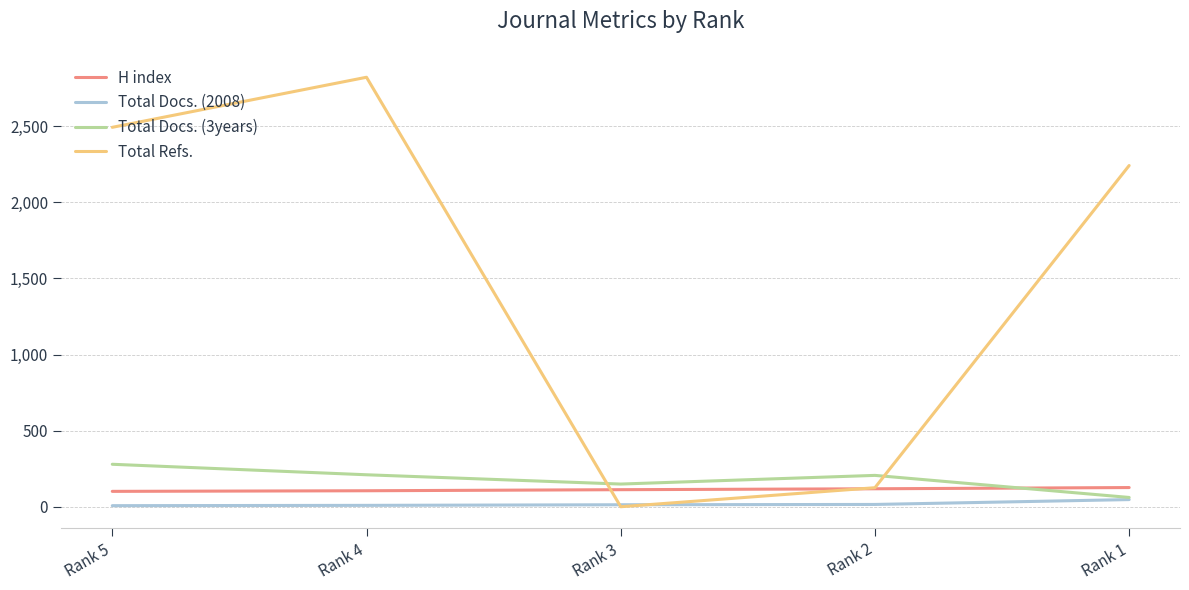

Which series has the widest spread of values?

Total Refs.